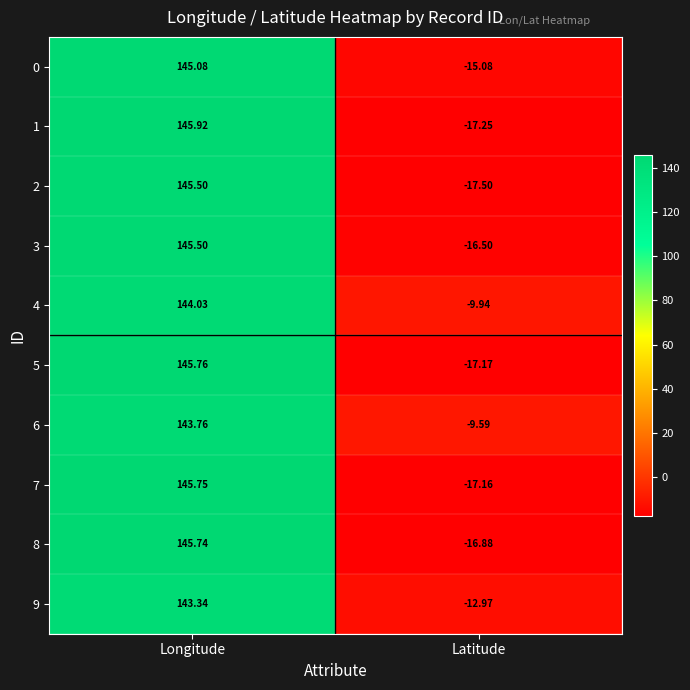

What is the total value across all series at Longitude?

1450.4